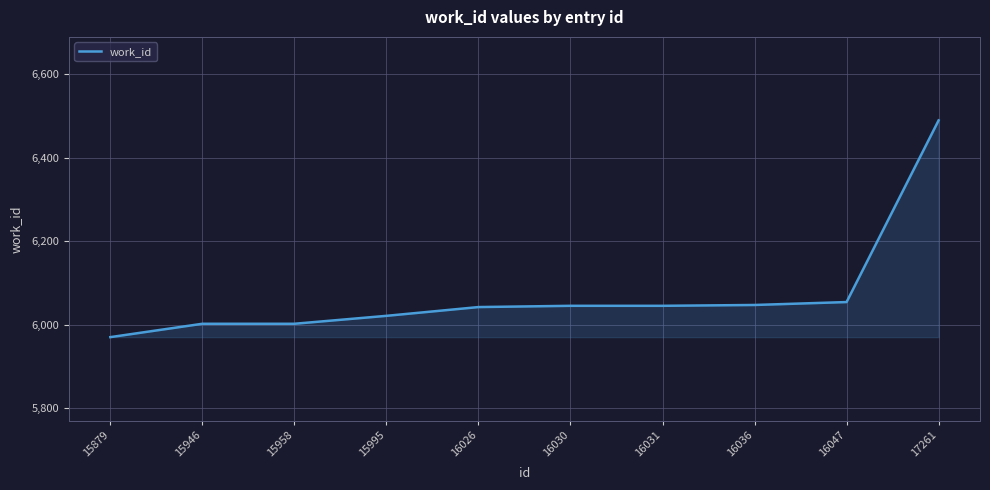

Between 16030 and 17261, which is larger?

17261